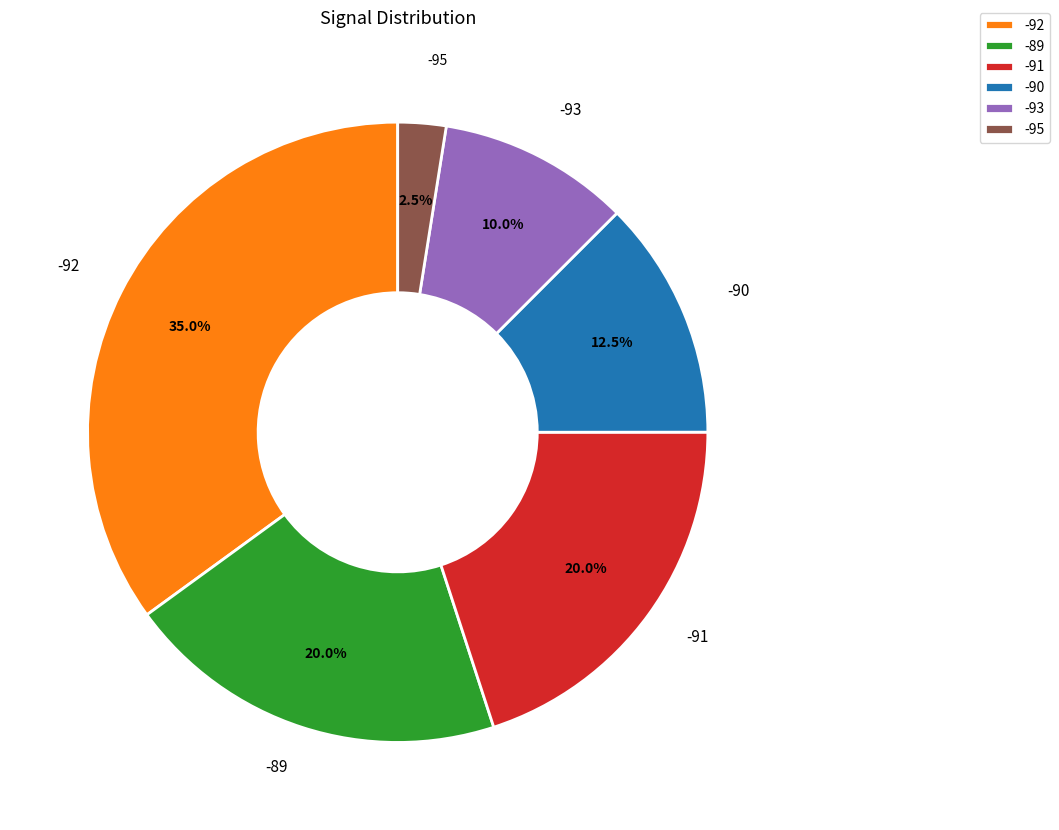

Approximately how many times larger is the value at -91 compared to -89?

1.0